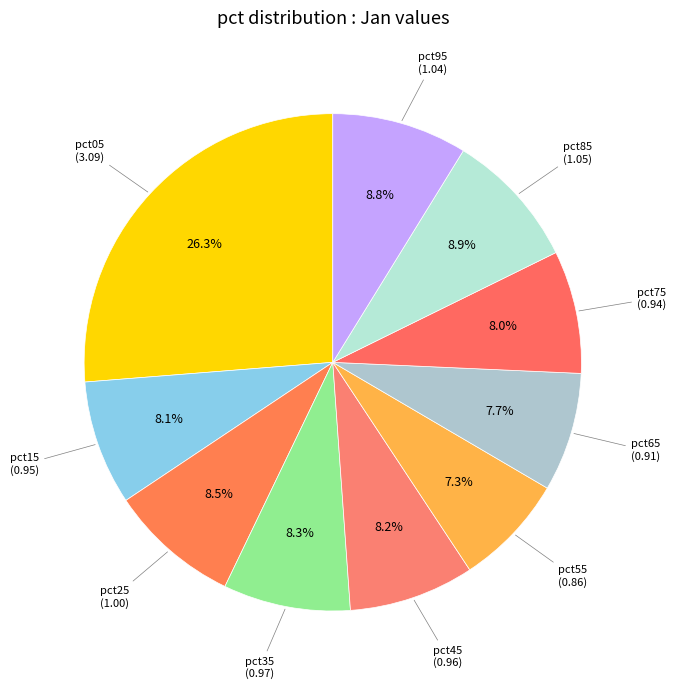

Count the number of slices in the pie.

10